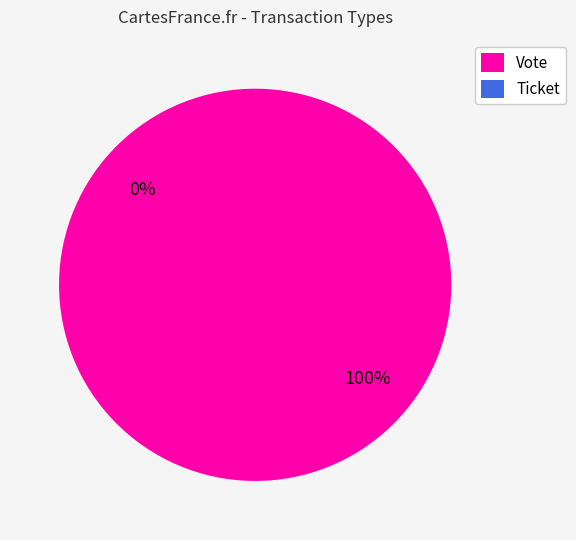

How many slices are in this pie chart?

2